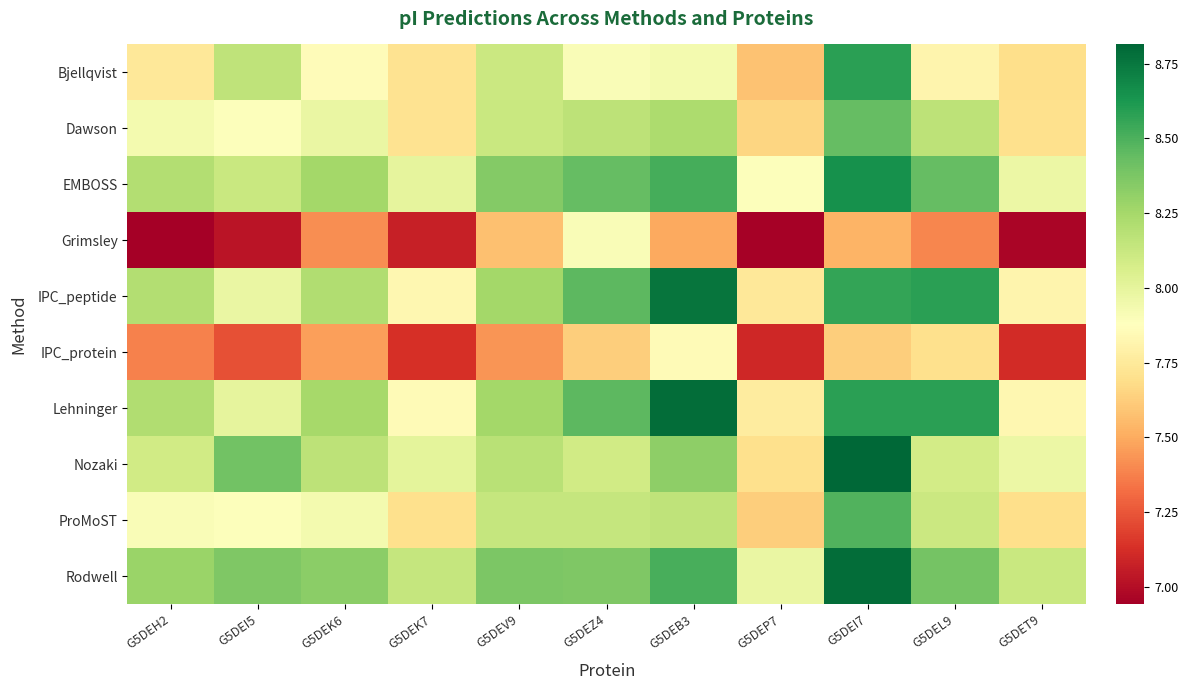

Reading left to right, extract all data points from this chart.

Bjellqvist: G5DEH2=7.7	G5DEI5=8.2	G5DEK6=7.9	G5DEK7=7.7	G5DEV9=8.1	G5DEZ4=7.9	G5DEB3=7.9	G5DEP7=7.6	G5DEI7=8.6	G5DEL9=7.8	G5DET9=7.7
Dawson: G5DEH2=7.9	G5DEI5=7.9	G5DEK6=8.0	G5DEK7=7.7	G5DEV9=8.1	G5DEZ4=8.2	G5DEB3=8.2	G5DEP7=7.7	G5DEI7=8.4	G5DEL9=8.2	G5DET9=7.7
EMBOSS: G5DEH2=8.2	G5DEI5=8.1	G5DEK6=8.3	G5DEK7=8.0	G5DEV9=8.3	G5DEZ4=8.4	G5DEB3=8.5	G5DEP7=7.9	G5DEI7=8.7	G5DEL9=8.4	G5DET9=8.0
Grimsley: G5DEH2=6.9	G5DEI5=7.0	G5DEK6=7.4	G5DEK7=7.1	G5DEV9=7.6	G5DEZ4=7.9	G5DEB3=7.5	G5DEP7=7.0	G5DEI7=7.5	G5DEL9=7.4	G5DET9=7.0
IPC_peptide: G5DEH2=8.2	G5DEI5=8.0	G5DEK6=8.2	G5DEK7=7.8	G5DEV9=8.3	G5DEZ4=8.5	G5DEB3=8.8	G5DEP7=7.7	G5DEI7=8.6	G5DEL9=8.6	G5DET9=7.8
IPC_protein: G5DEH2=7.4	G5DEI5=7.2	G5DEK6=7.5	G5DEK7=7.1	G5DEV9=7.4	G5DEZ4=7.6	G5DEB3=7.8	G5DEP7=7.1	G5DEI7=7.6	G5DEL9=7.7	G5DET9=7.1
Lehninger: G5DEH2=8.2	G5DEI5=8.0	G5DEK6=8.2	G5DEK7=7.8	G5DEV9=8.3	G5DEZ4=8.5	G5DEB3=8.8	G5DEP7=7.8	G5DEI7=8.6	G5DEL9=8.6	G5DET9=7.8
Nozaki: G5DEH2=8.1	G5DEI5=8.4	G5DEK6=8.2	G5DEK7=8.0	G5DEV9=8.2	G5DEZ4=8.1	G5DEB3=8.3	G5DEP7=7.7	G5DEI7=8.8	G5DEL9=8.1	G5DET9=8.0
ProMoST: G5DEH2=7.9	G5DEI5=7.9	G5DEK6=7.9	G5DEK7=7.7	G5DEV9=8.1	G5DEZ4=8.1	G5DEB3=8.2	G5DEP7=7.6	G5DEI7=8.5	G5DEL9=8.1	G5DET9=7.7
Rodwell: G5DEH2=8.3	G5DEI5=8.4	G5DEK6=8.3	G5DEK7=8.1	G5DEV9=8.4	G5DEZ4=8.4	G5DEB3=8.5	G5DEP7=8.0	G5DEI7=8.8	G5DEL9=8.4	G5DET9=8.1